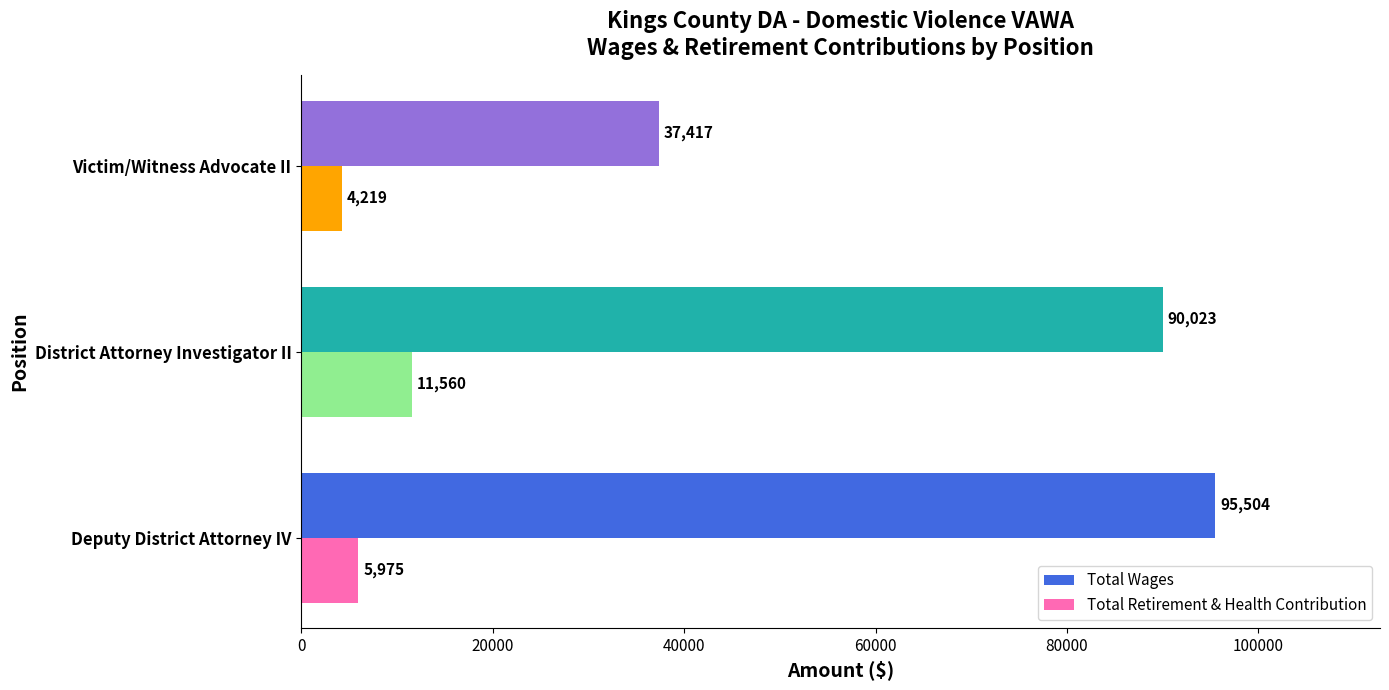

List the series in order of their overall mean, lowest first.

Total Retirement & Health Contribution, Total Wages